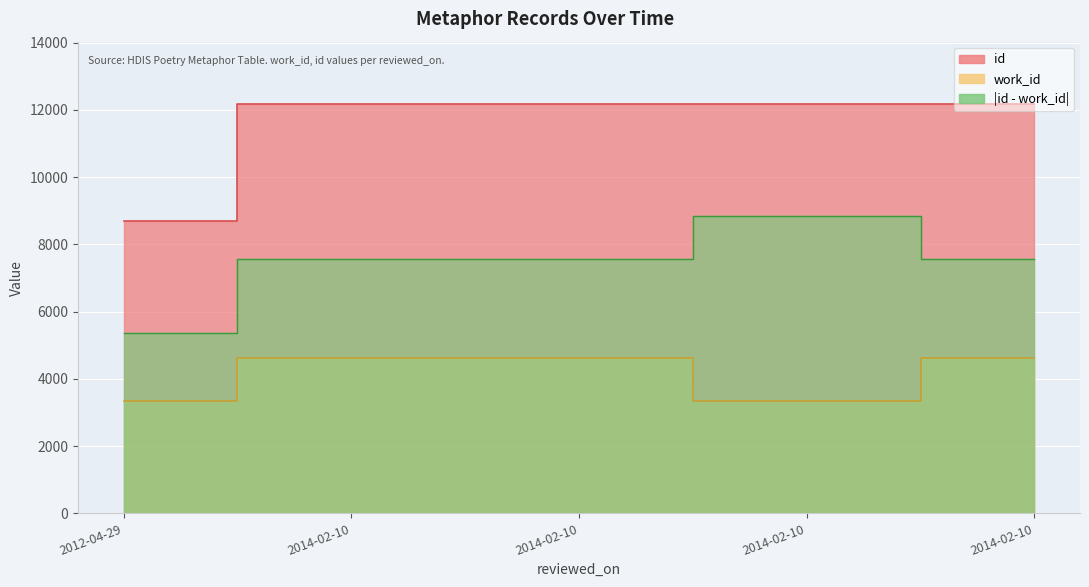

What is the maximum value for id?

12181